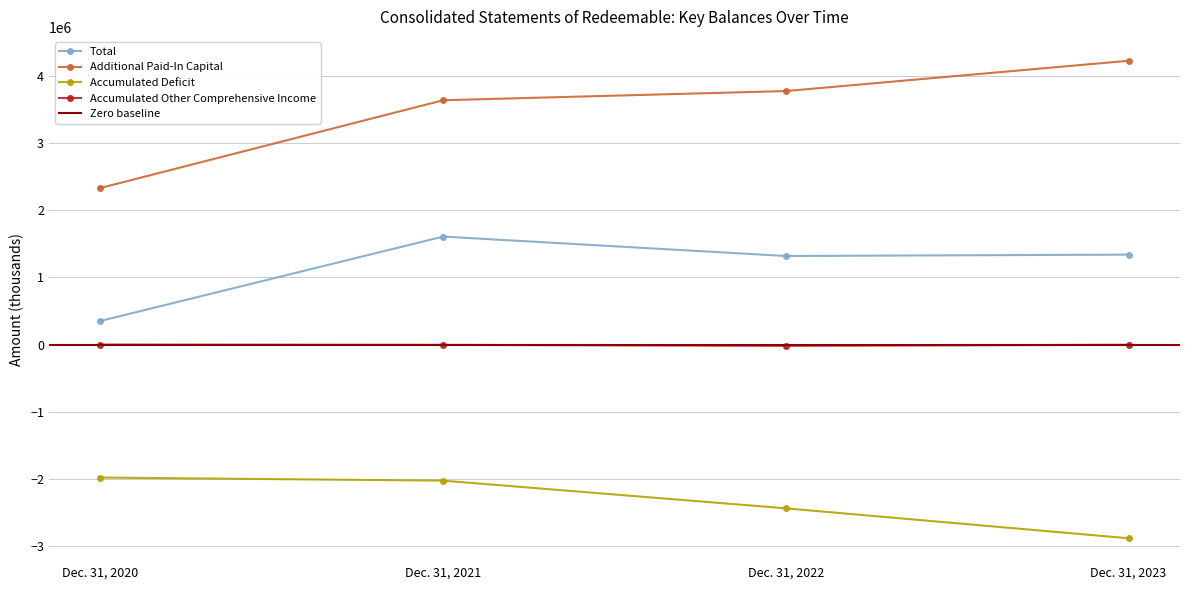

The Total series shows 1606895 at Dec. 31, 2021. True or false?

True